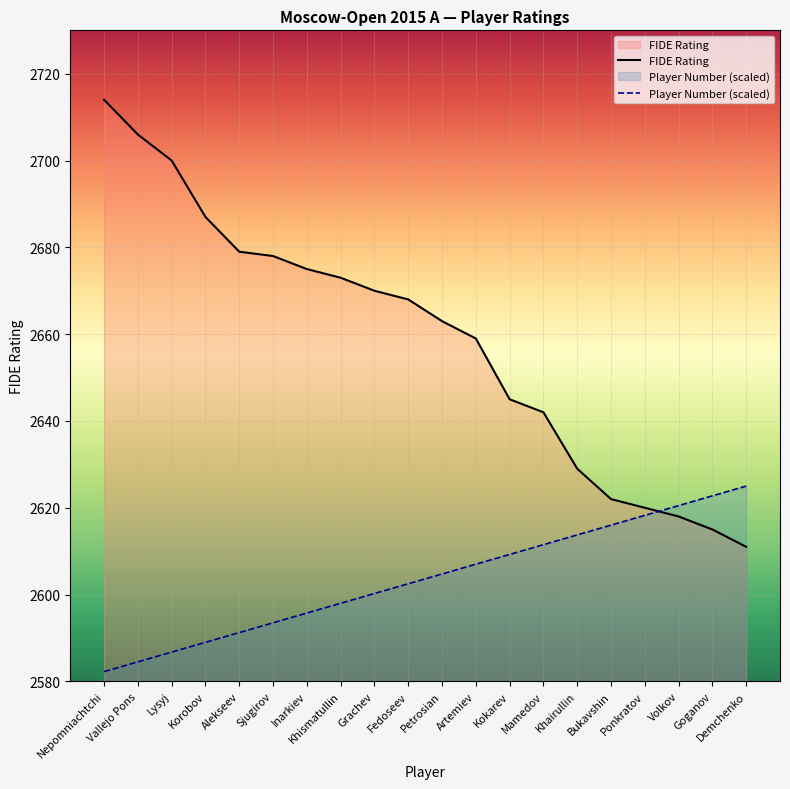

At which label does FIDE Rating reach its peak?

Nepomniachtchi